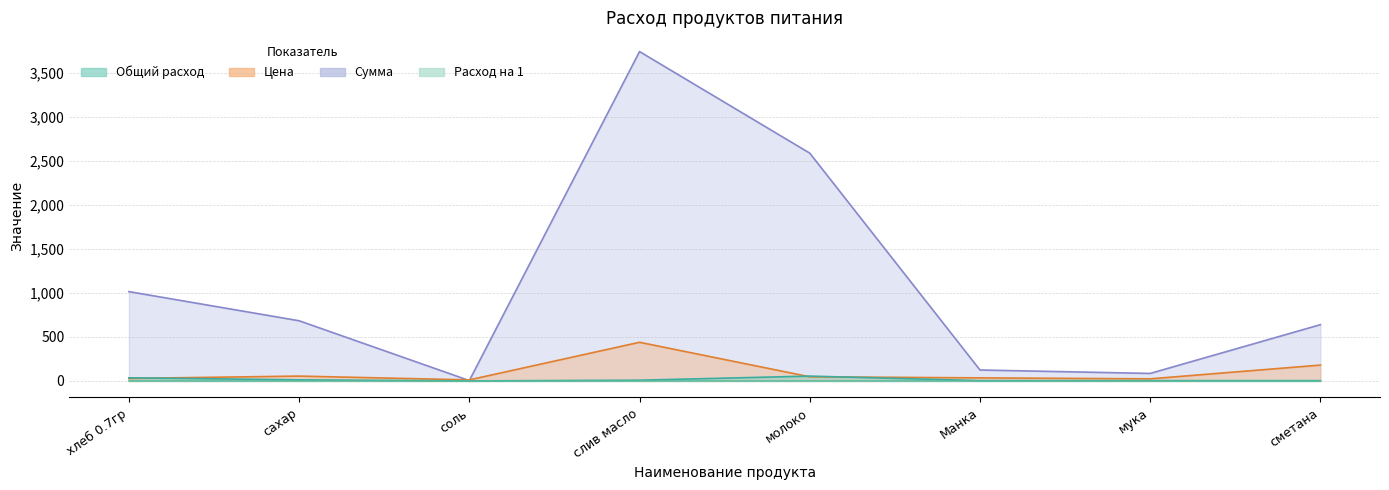

What is the label of the 5th point from the left?

молоко